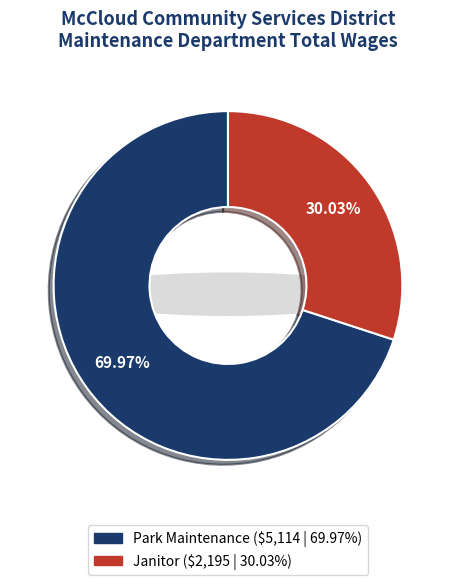

Count the number of slices in the pie.

2